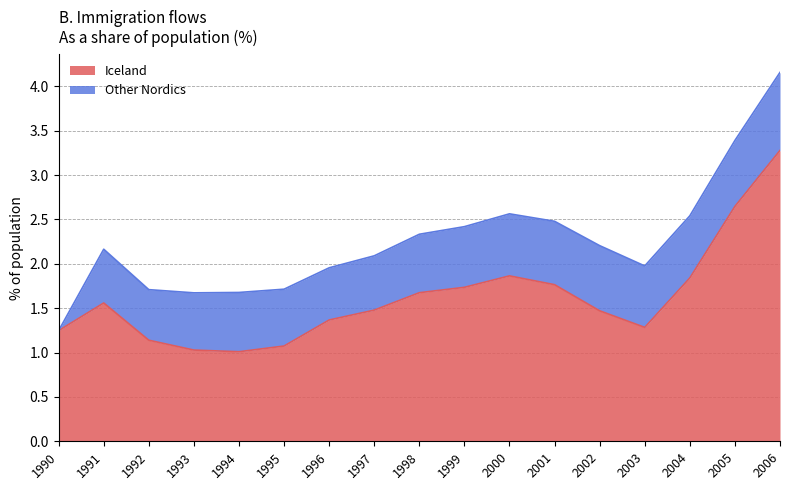

List the labels in order of value, largest first.

2006, 2005, 2000, 2004, 2001, 1999, 1998, 1991, 1997, 2002, 1996, 2003, 1990, 1992, 1995, 1993, 1994